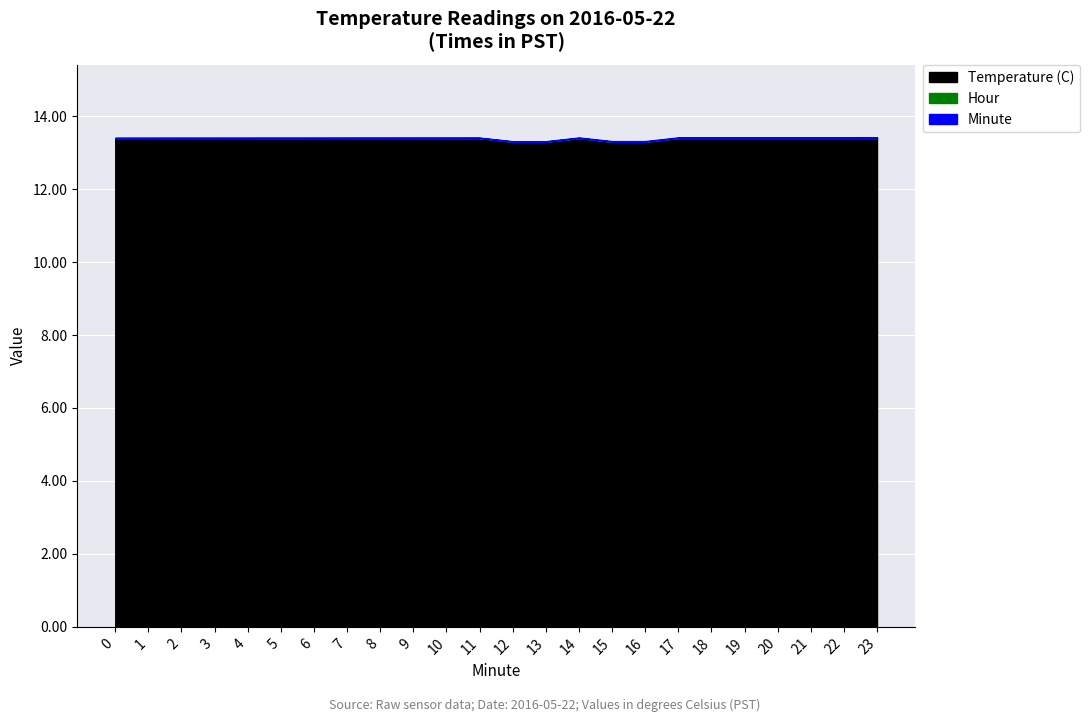

Is it true that Minute equals 12.8 at 0?

False